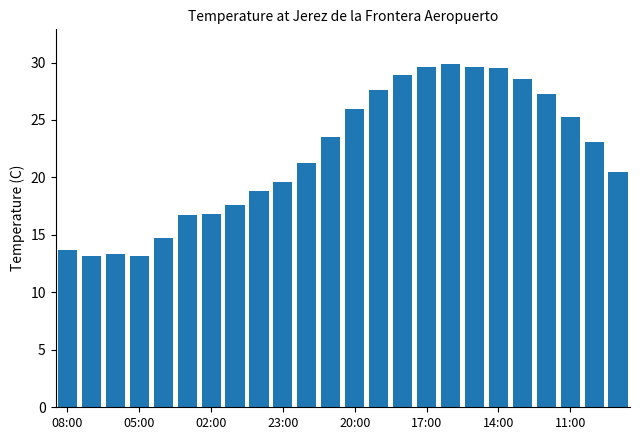

What is the minimum value shown in the chart?

13.2